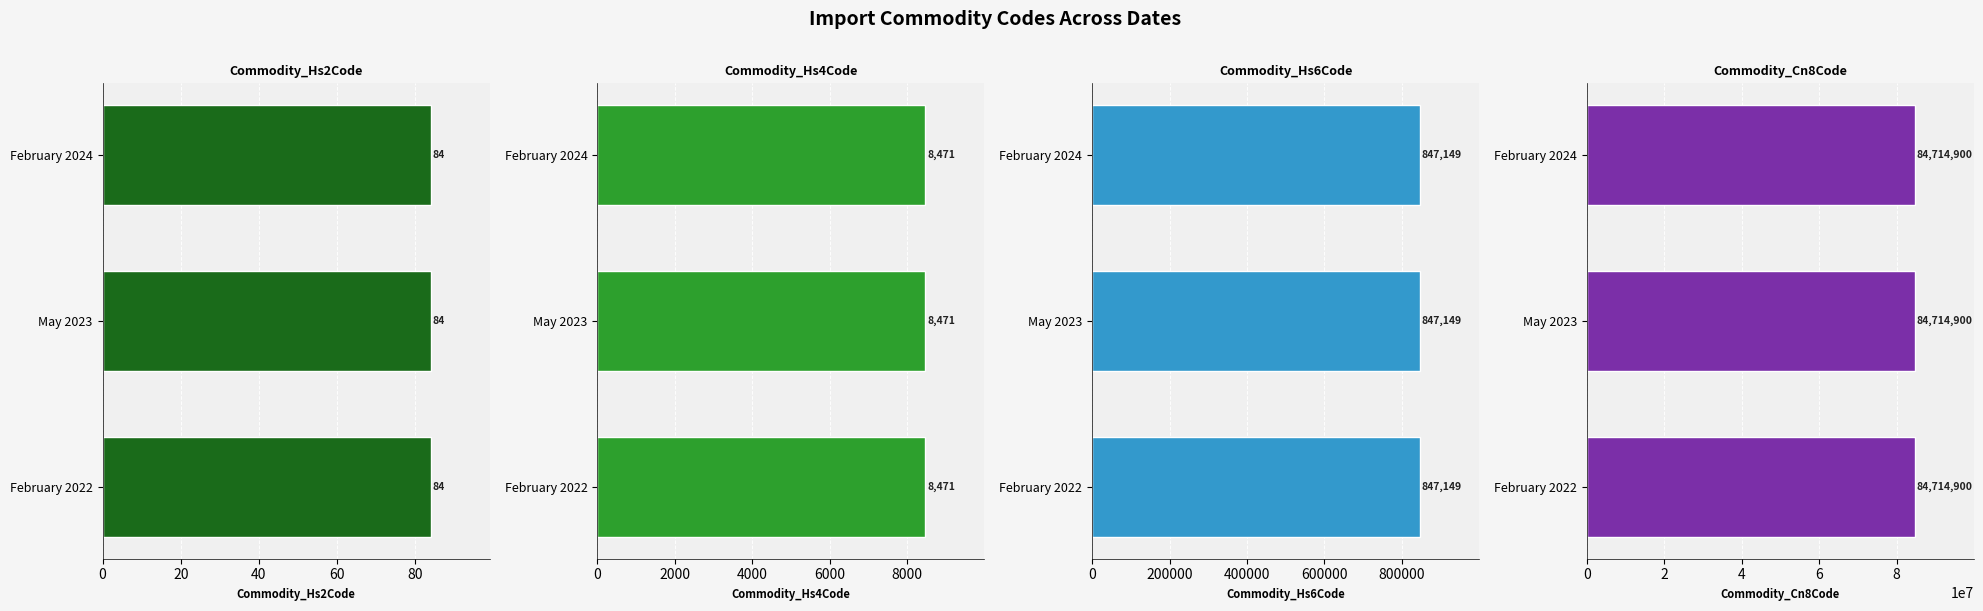

What are all the series names shown in the legend?

Commodity_Hs2Code, Commodity_Hs4Code, Commodity_Hs6Code, Commodity_Cn8Code